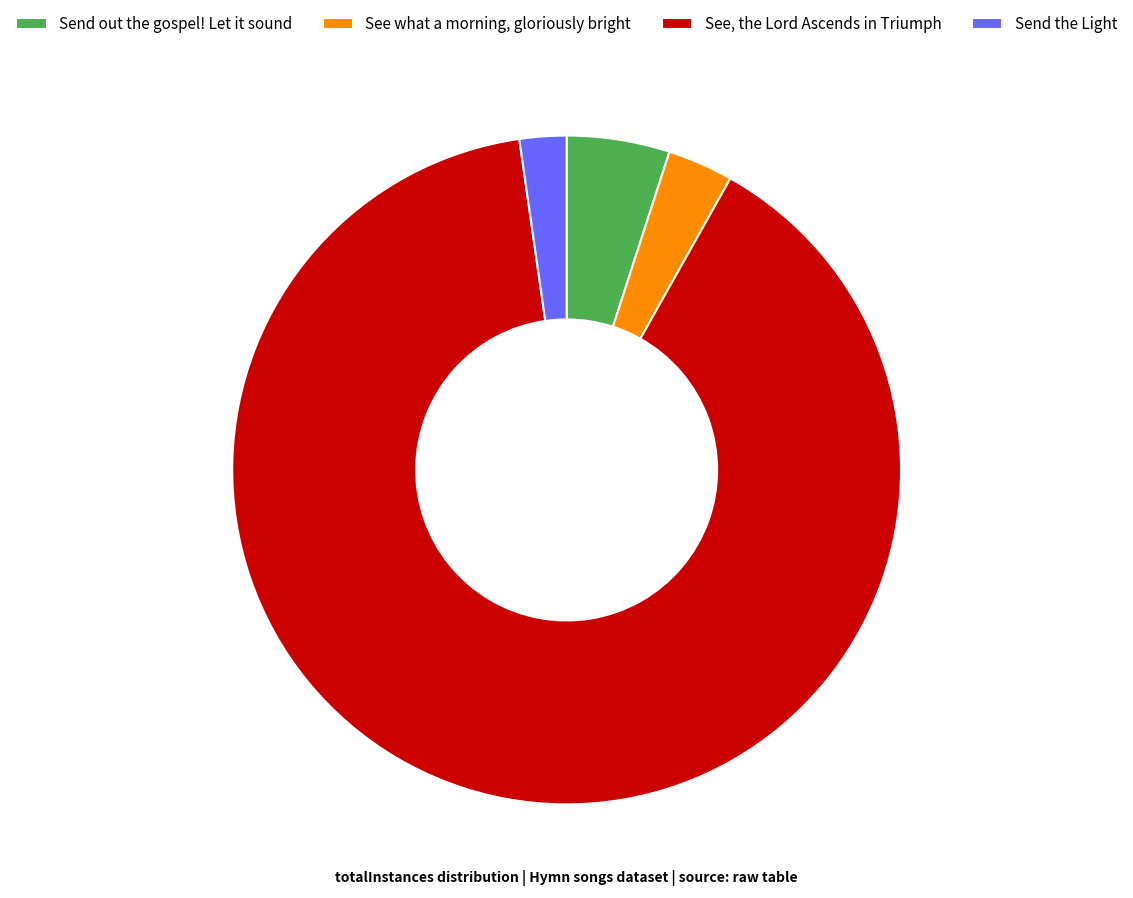

Does any single category account for the majority?

Yes